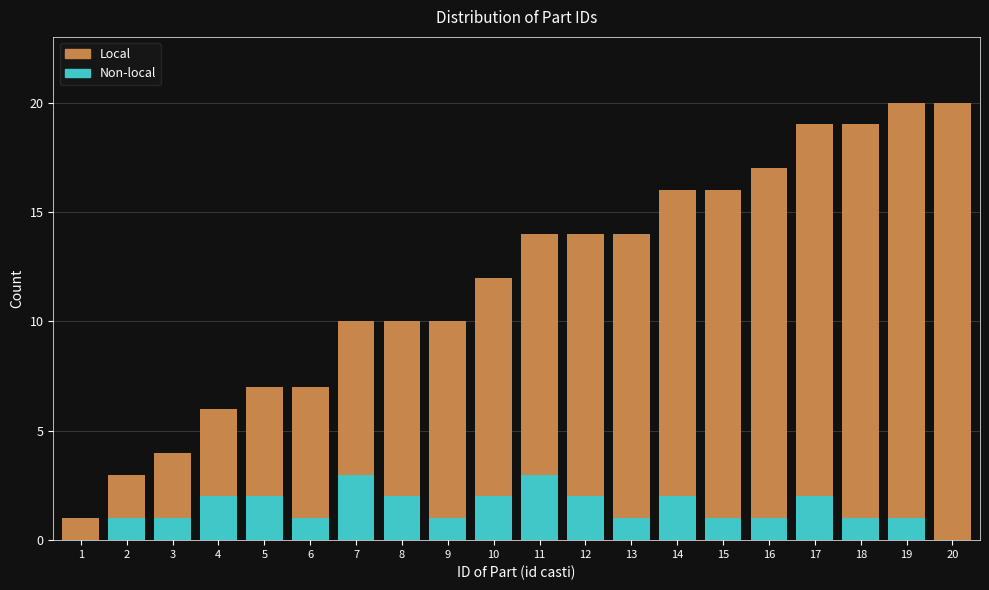

The Non-local series shows 1 at 10. True or false?

False